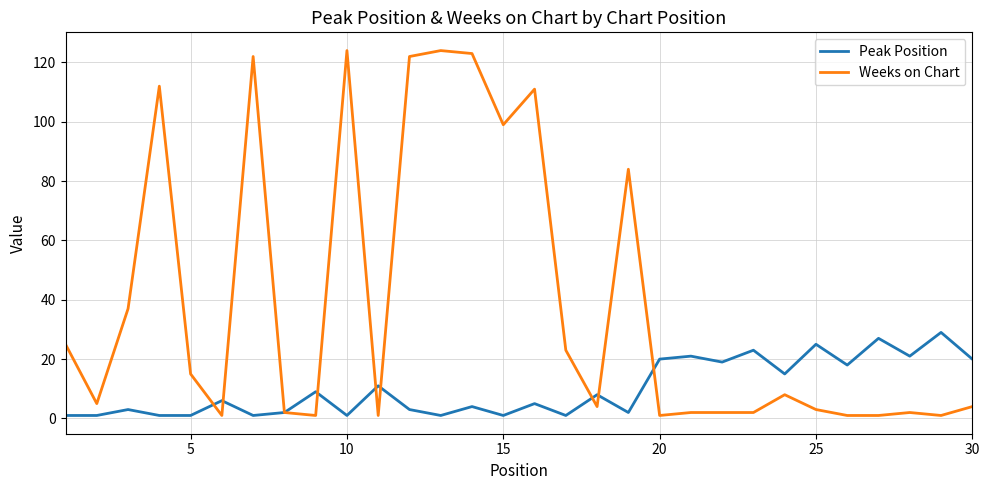

What are all the series names shown in the legend?

Peak Position, Weeks on Chart